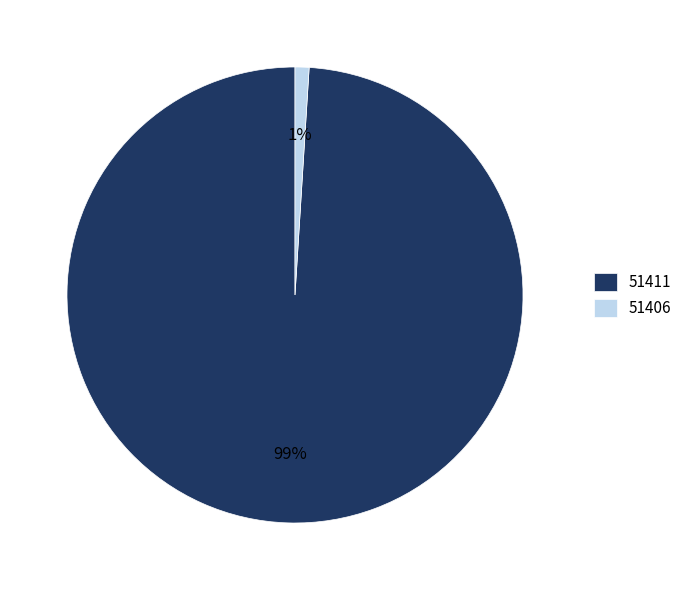

What percentage is the 51411 slice, to the nearest percent?

99%